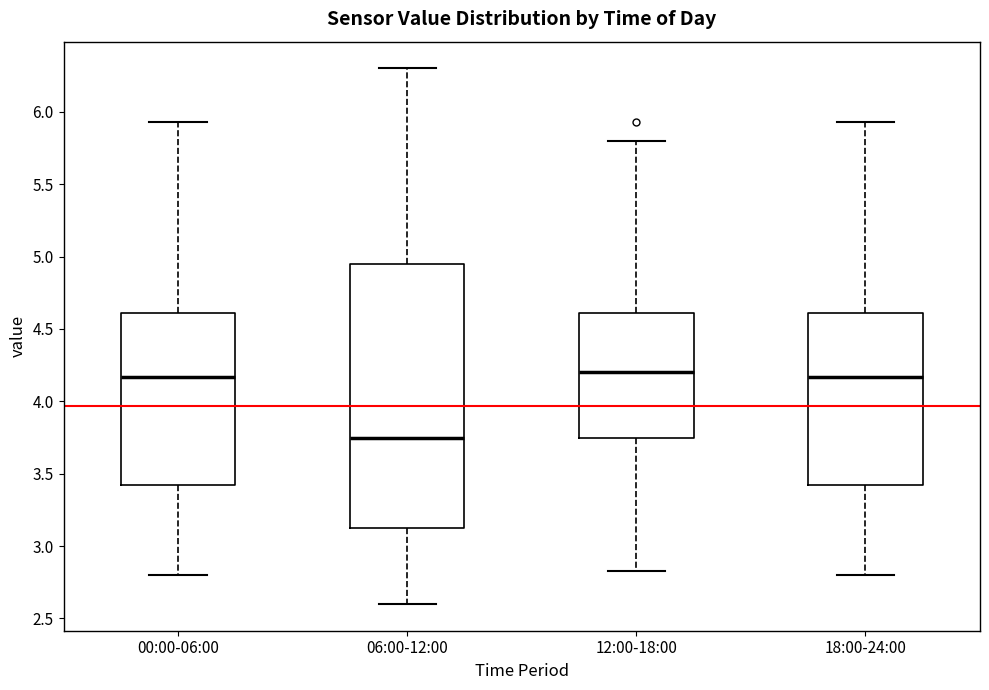

Where does the upper whisker of the box for 12:00-18:00 end on the y-axis? The values are not printed on the chart, so give them approximately, as read against the axis.

5.80